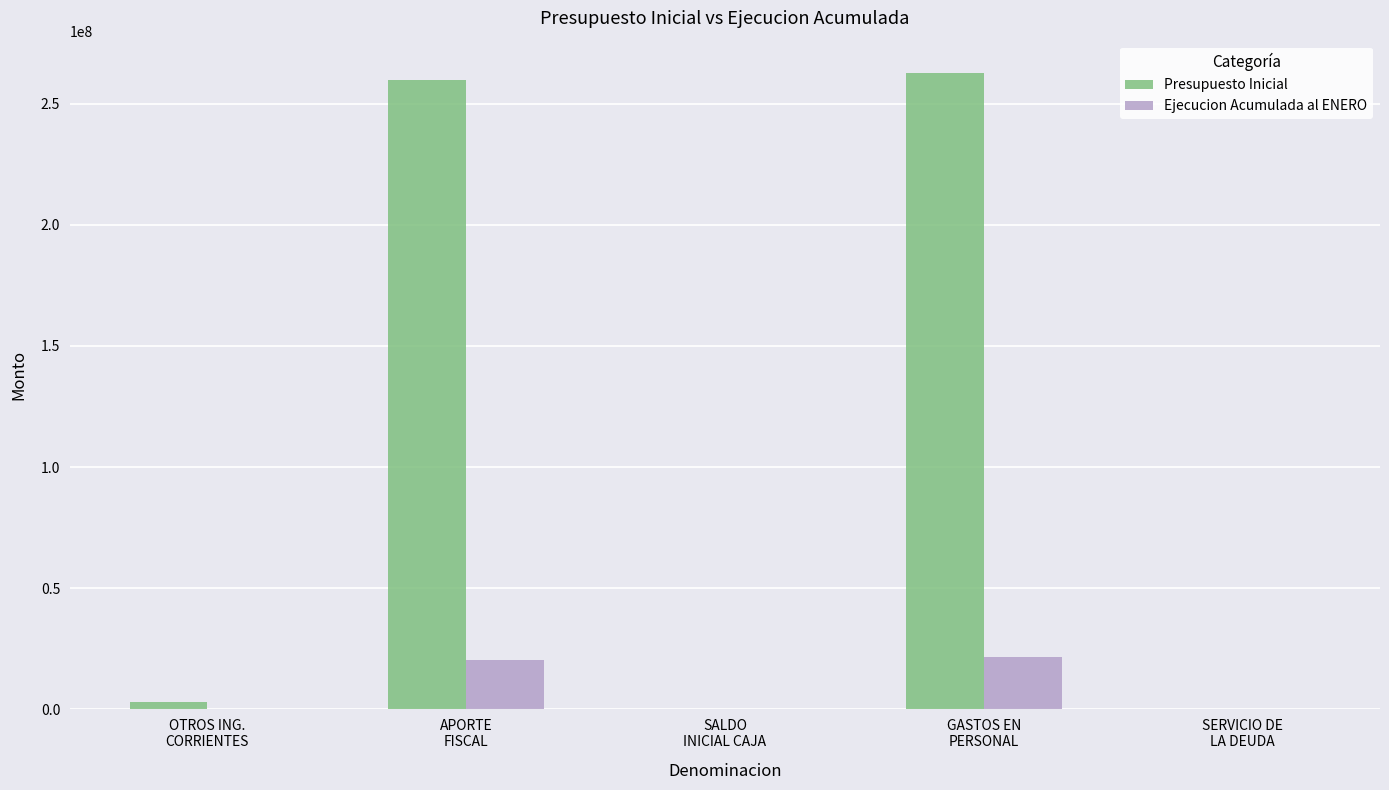

What are all the series names shown in the legend?

Presupuesto Inicial, Ejecucion Acumulada al ENERO